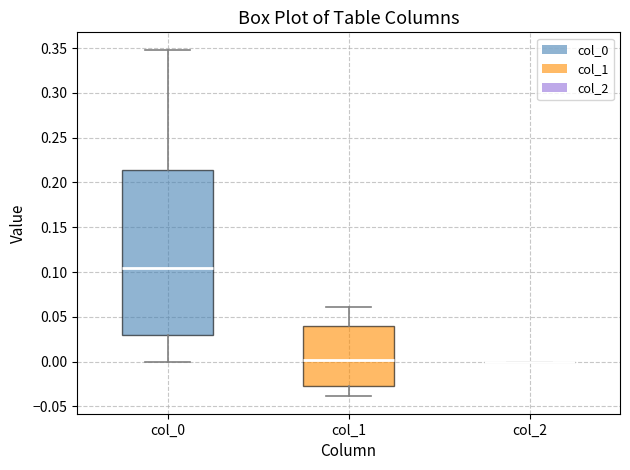

Which box is the tallest, from its lower edge to its upper edge?

col_0